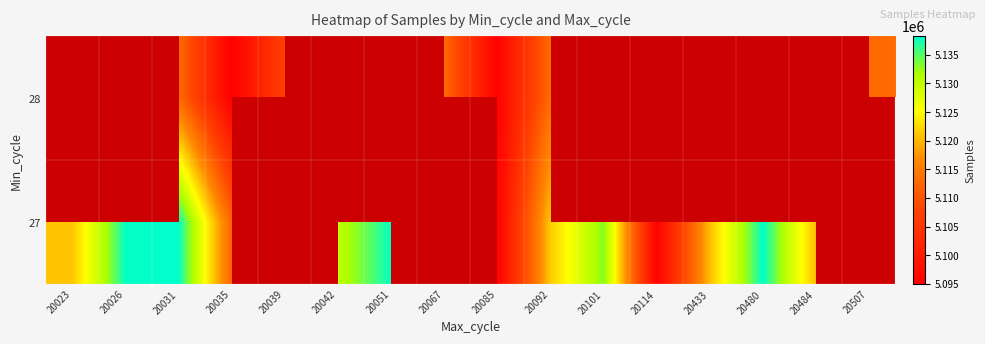

How many values in the 27 series exceed 5133172?

4